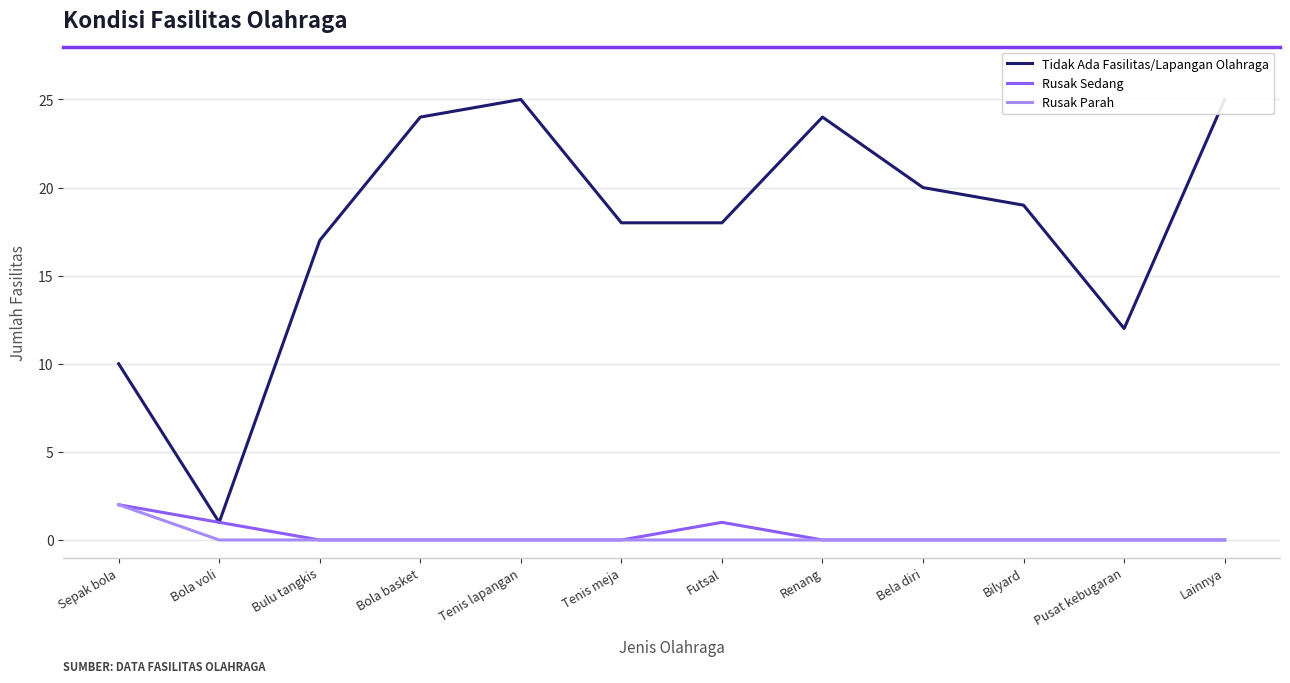

Is this an area chart (filled region under the line)?

No